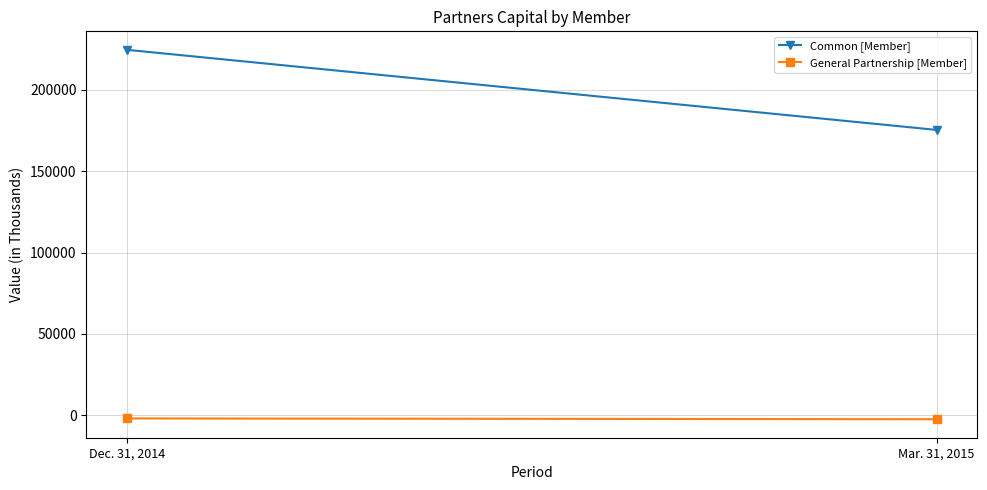

What is the lowest value of the Common [Member] series?

175334